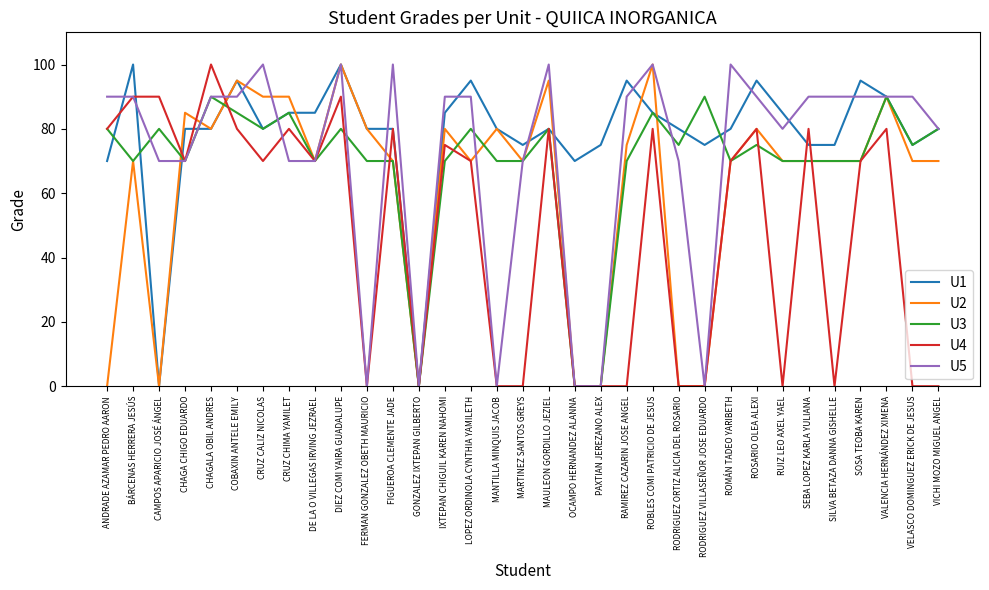

What is the maximum value shown in the chart?

100